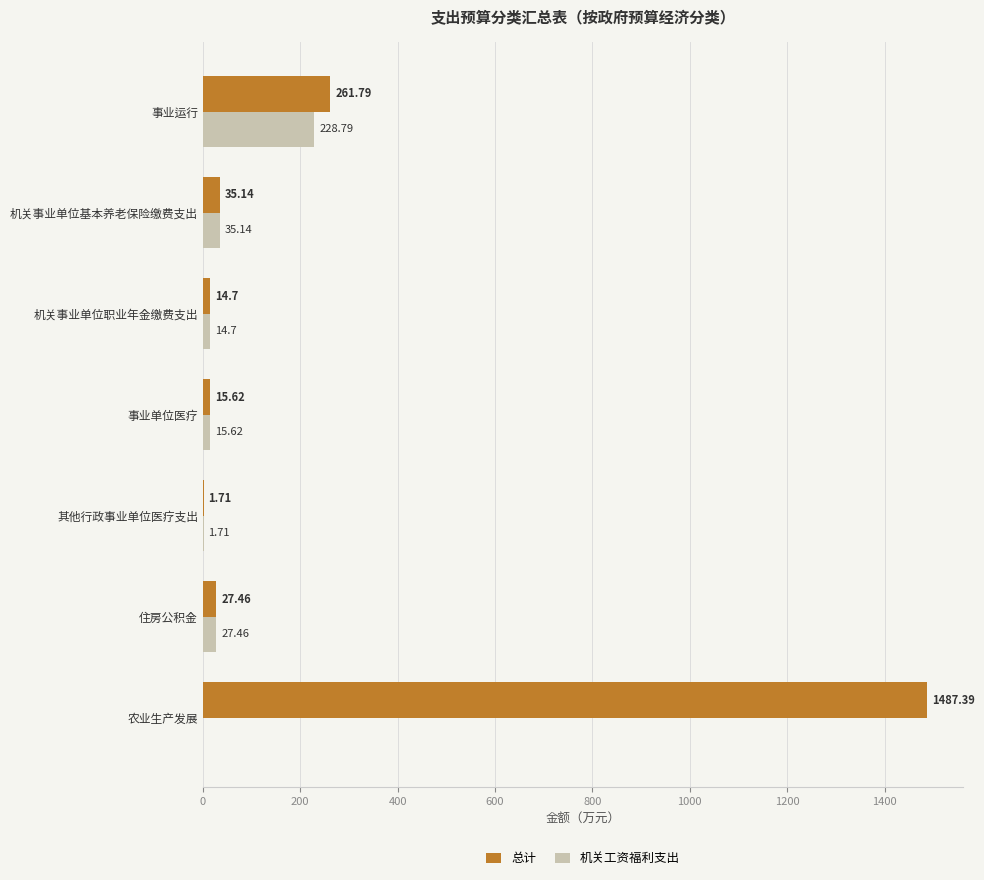

What is the sum of all 总计 values?

1843.8